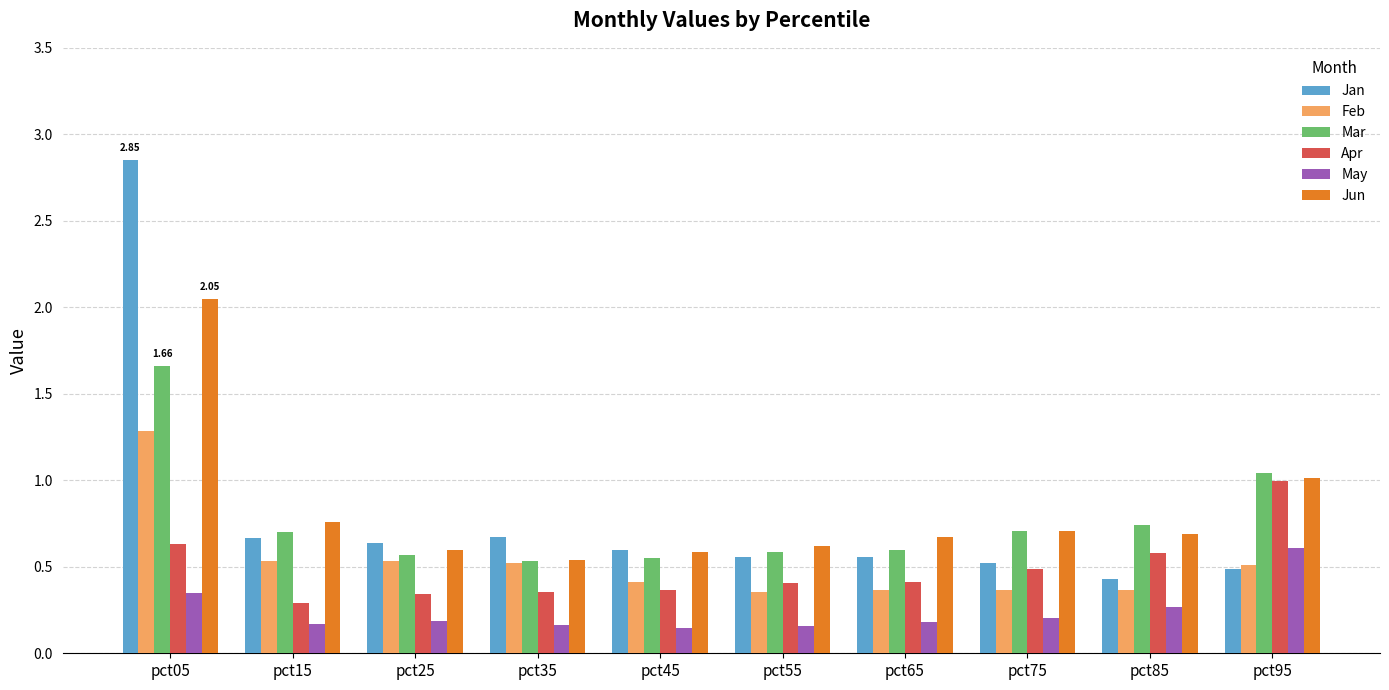

What is the sum of the Jun values at pct45 and pct95?

1.6